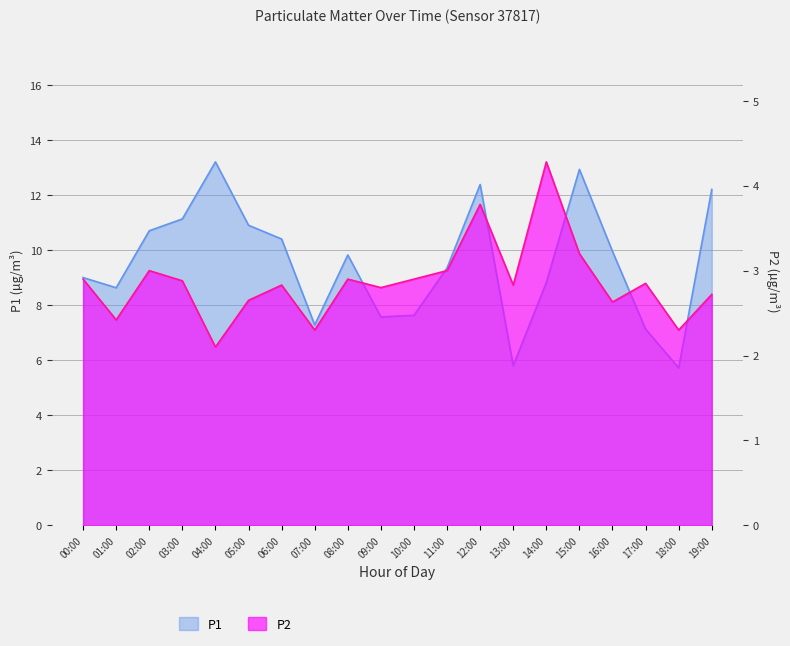

Which label corresponds to the largest value in the chart?

04:00